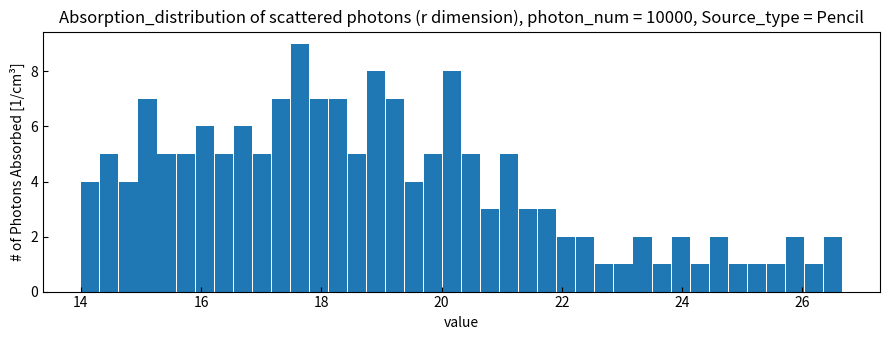

Read against the x-axis, roughly where is the centre of the tallest bar?

17.6